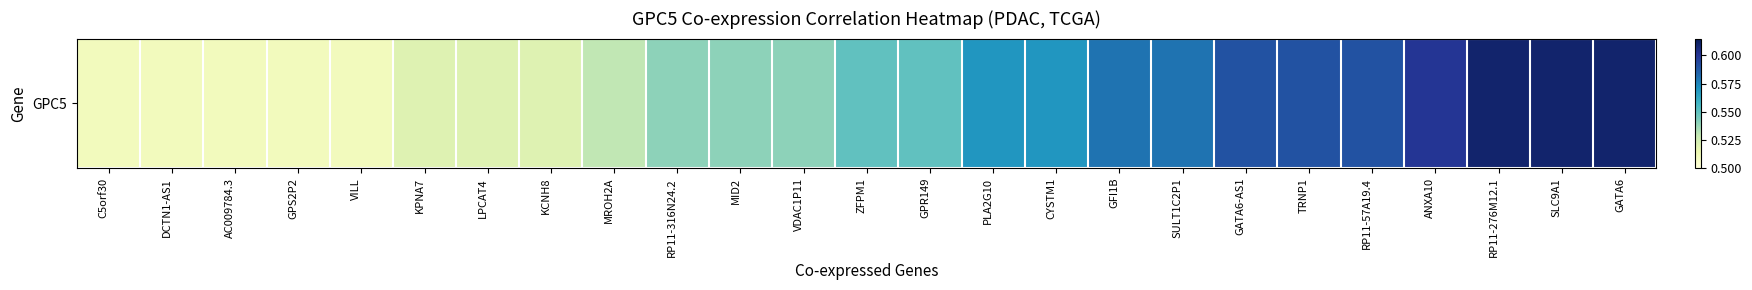

What is the change in value from AC009784.3 to CYSTM1?

+0.1